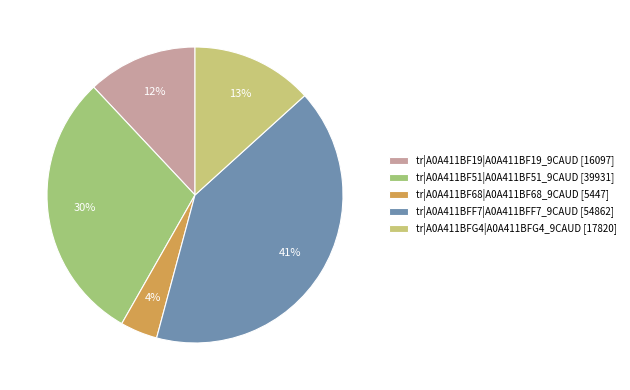

Count the number of slices in the pie.

5